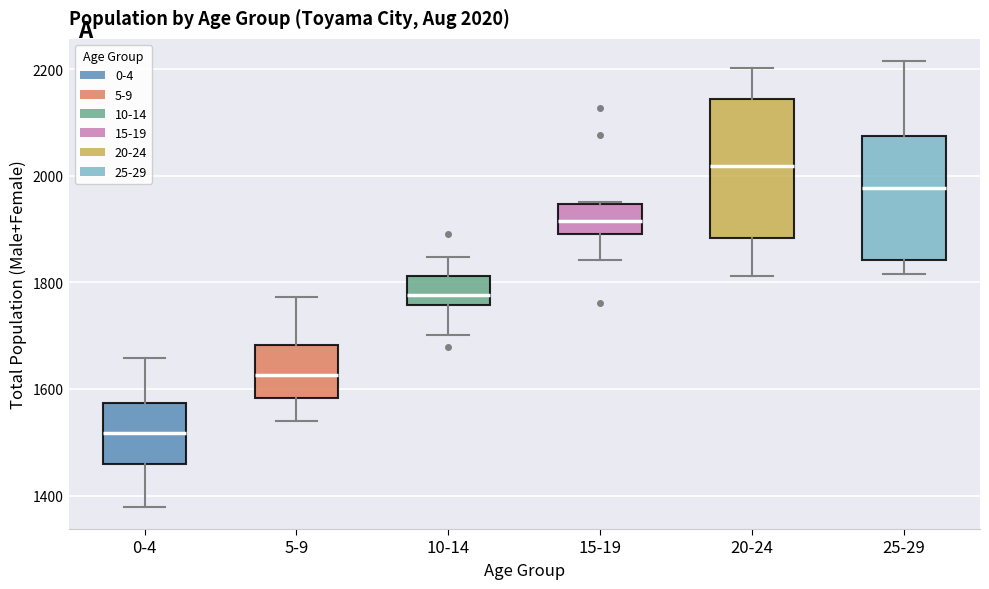

Comparing the boxes themselves (not the whiskers), which one is the tallest?

20-24